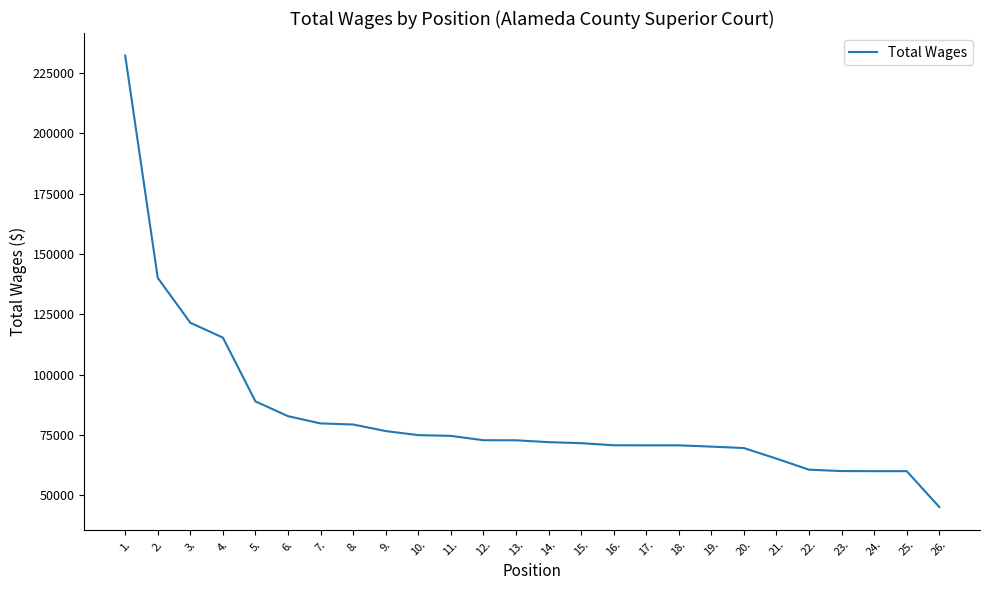

Read the value at 26., to the nearest 50.

45100